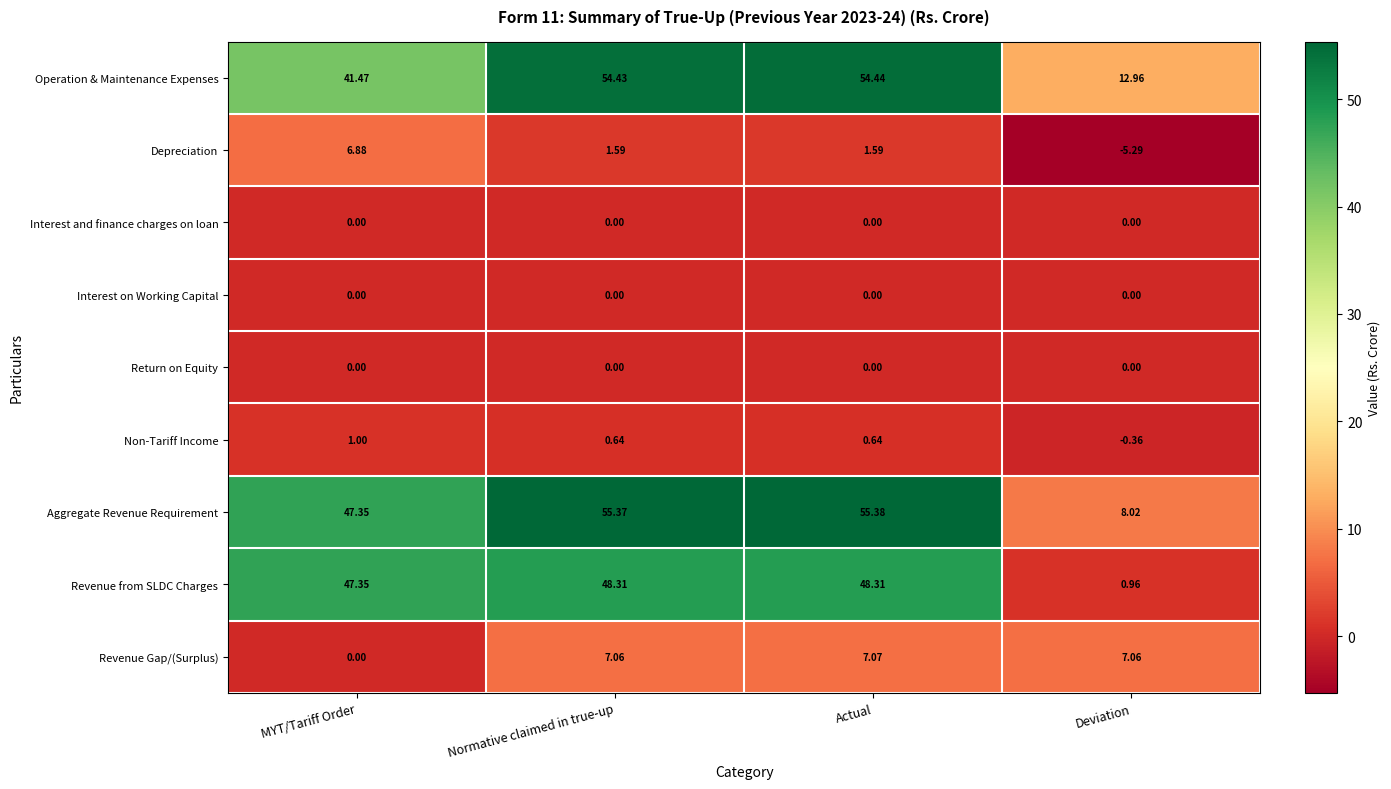

What is the total value across all series at Deviation?

23.4